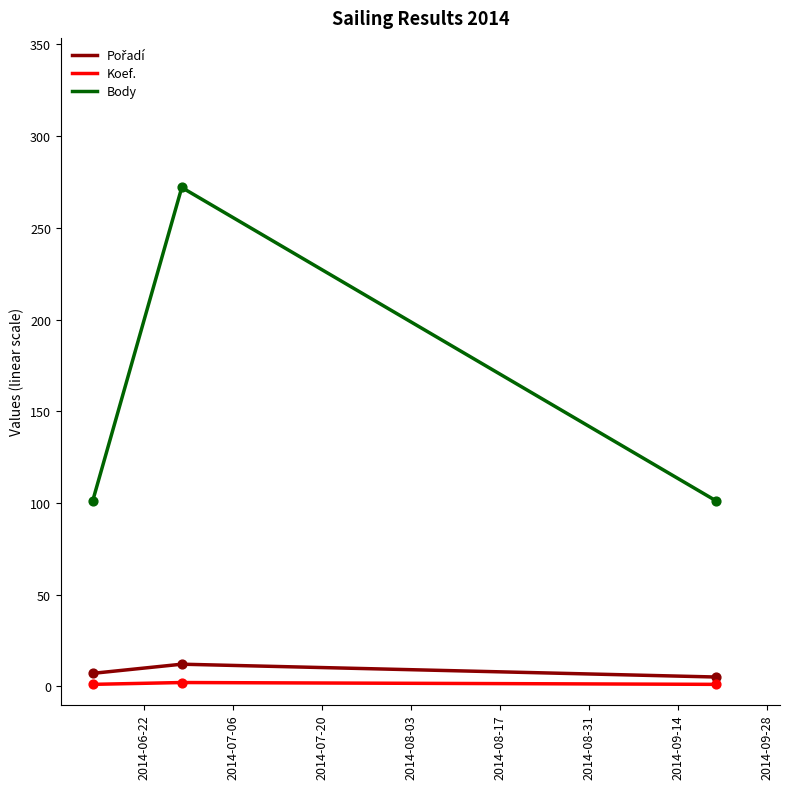

Which series has the largest total across all categories?

Body